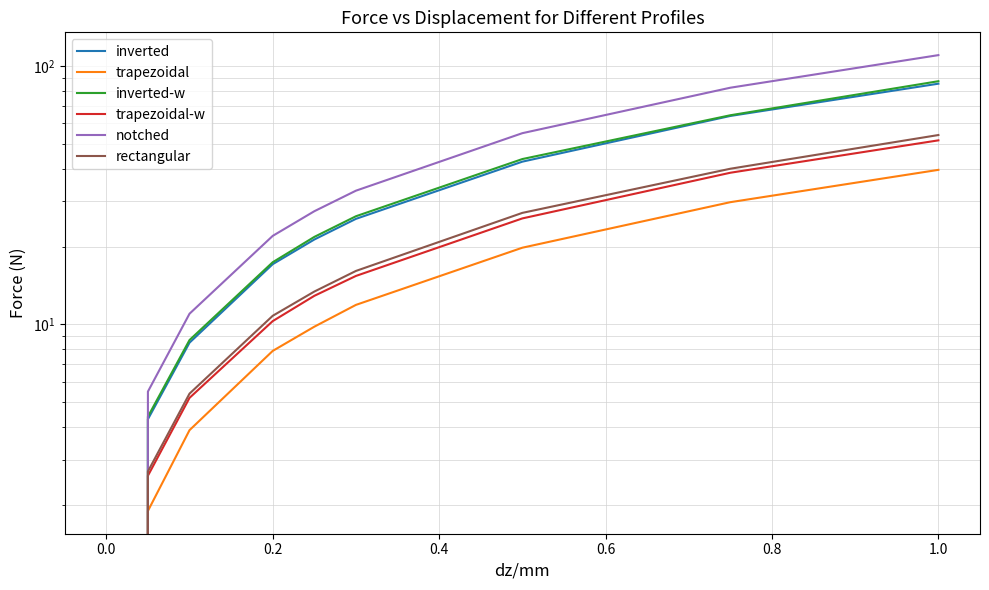

True or false: rectangular has more than 1 interior local peaks.

False